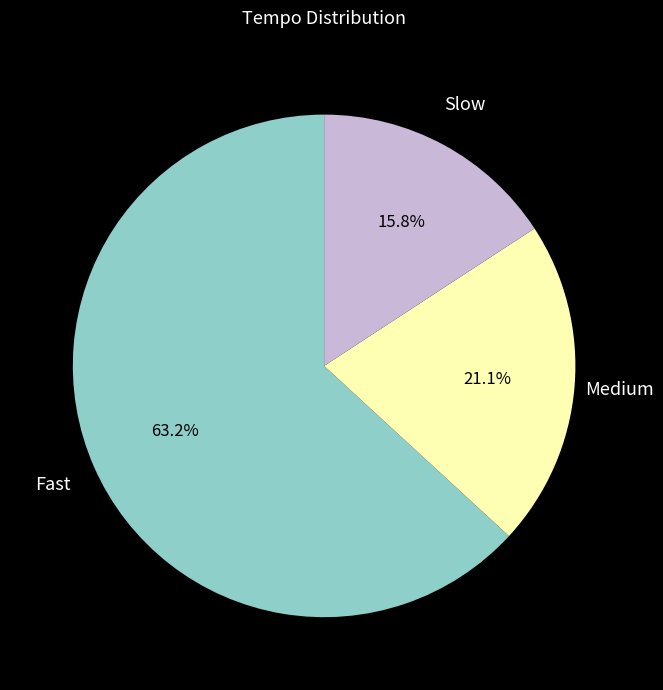

Between Medium and Fast, which is larger?

Fast